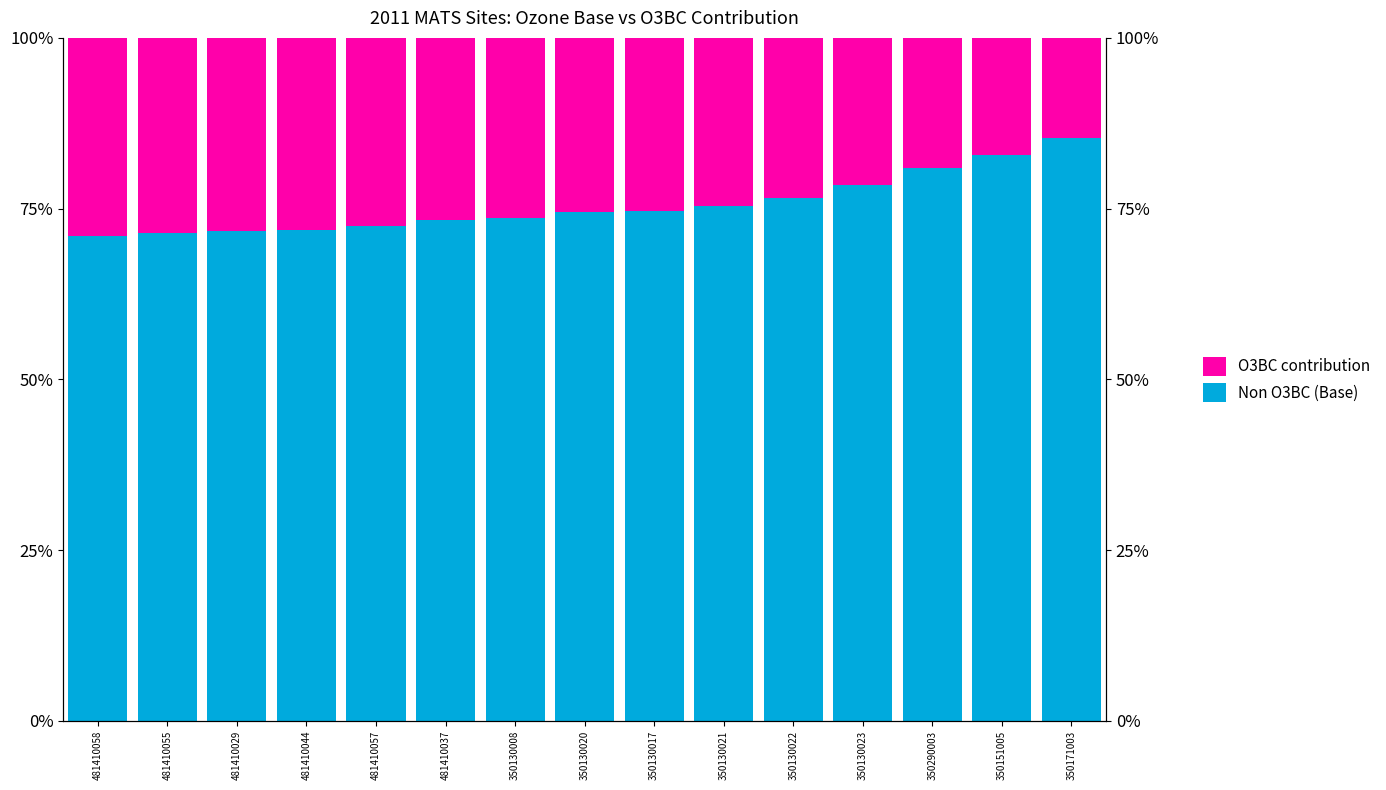

Reading right to left, list all the values displayed in this chart.

Non O3BC (Base): 85.4	82.8	80.9	78.5	76.5	75.4	74.7	74.5	73.6	73.4	72.4	71.9	71.7	71.4	71.0
O3BC contribution: 14.6	17.2	19.1	21.5	23.5	24.6	25.3	25.5	26.4	26.6	27.6	28.1	28.3	28.6	29.0